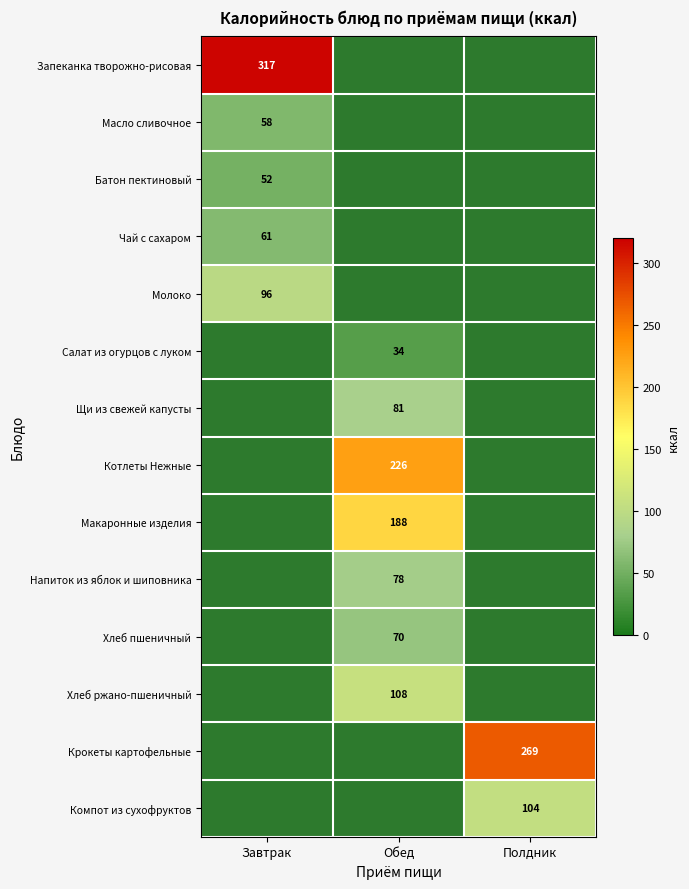

Between Полдник and Завтрак, which is larger?

Завтрак